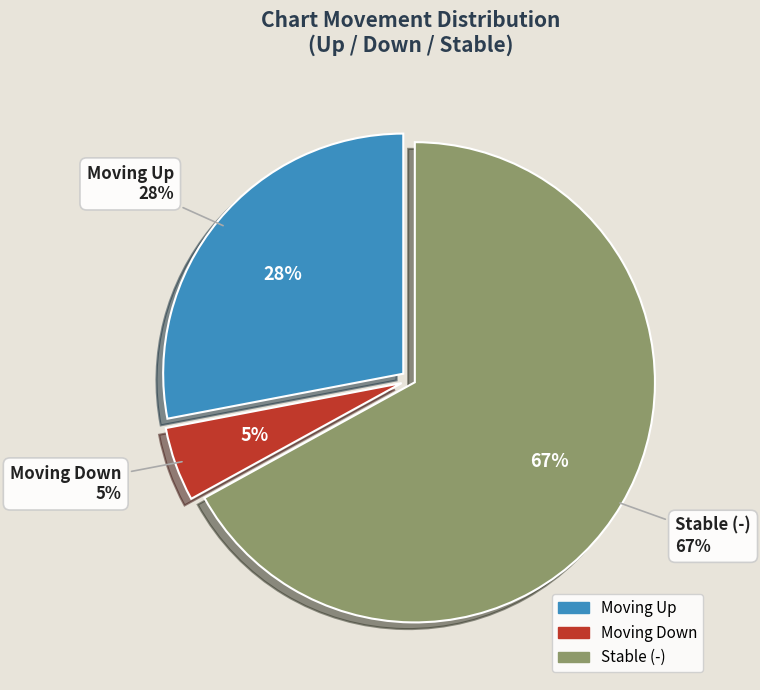

To the nearest percent, what is the difference between the largest and smallest slice percentages?

62%